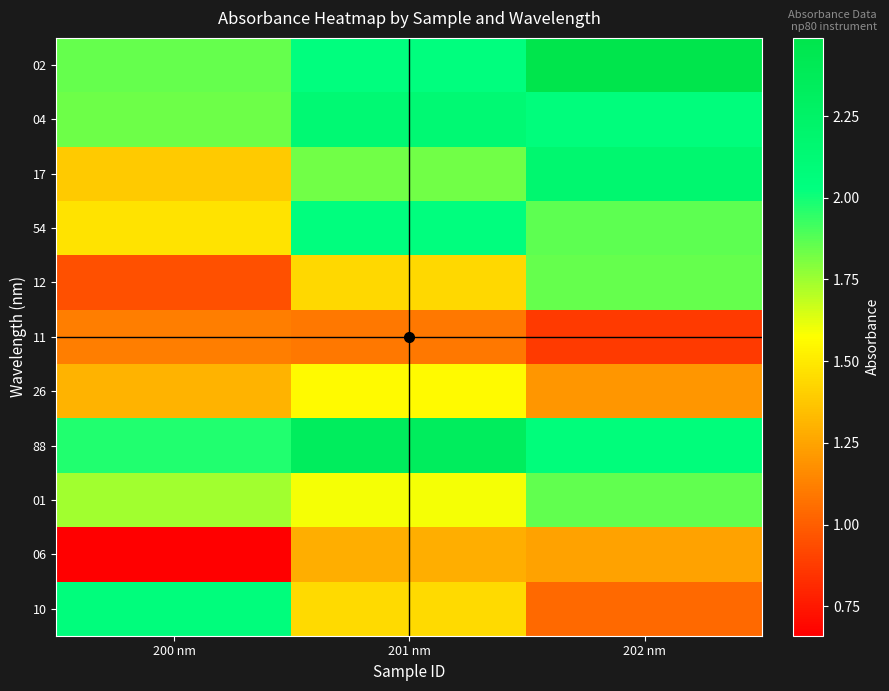

At how many categories does at least one series exceed 2?

3